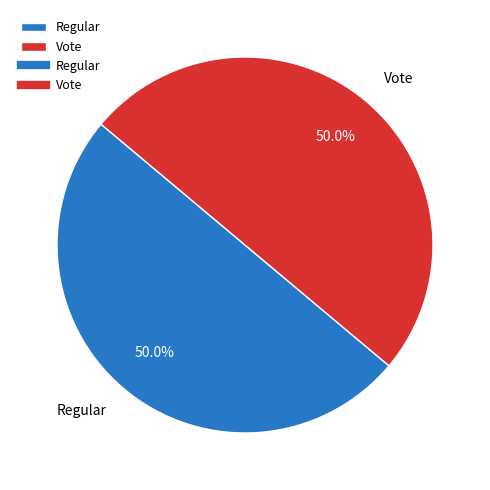

What percentage is the Vote slice, to the nearest percent?

50%